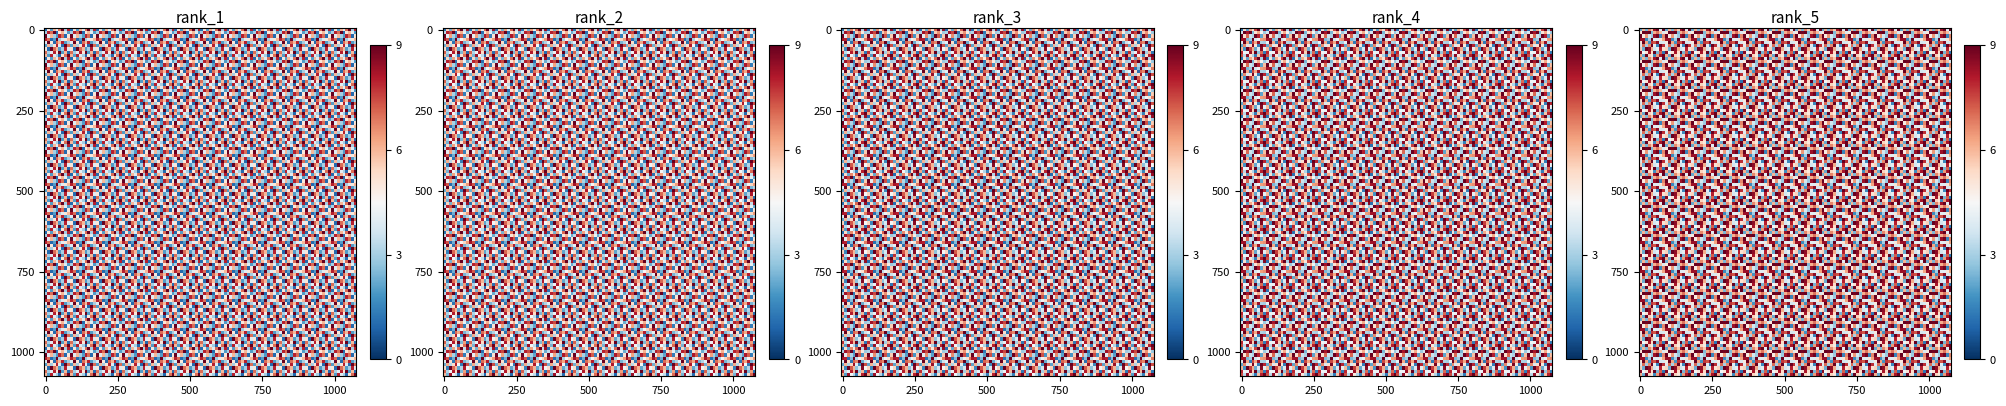

How many row8 values are between 3 and 7?

5